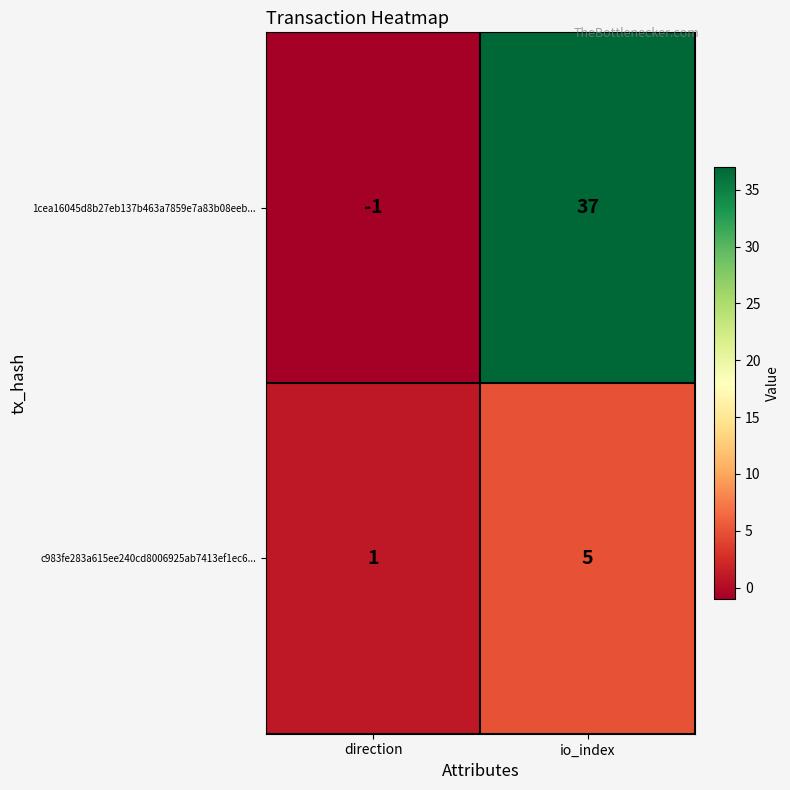

What is the sum of the 1cea16045d8b27eb137b463a7859e7a83b08eeb... values at direction and io_index?

36